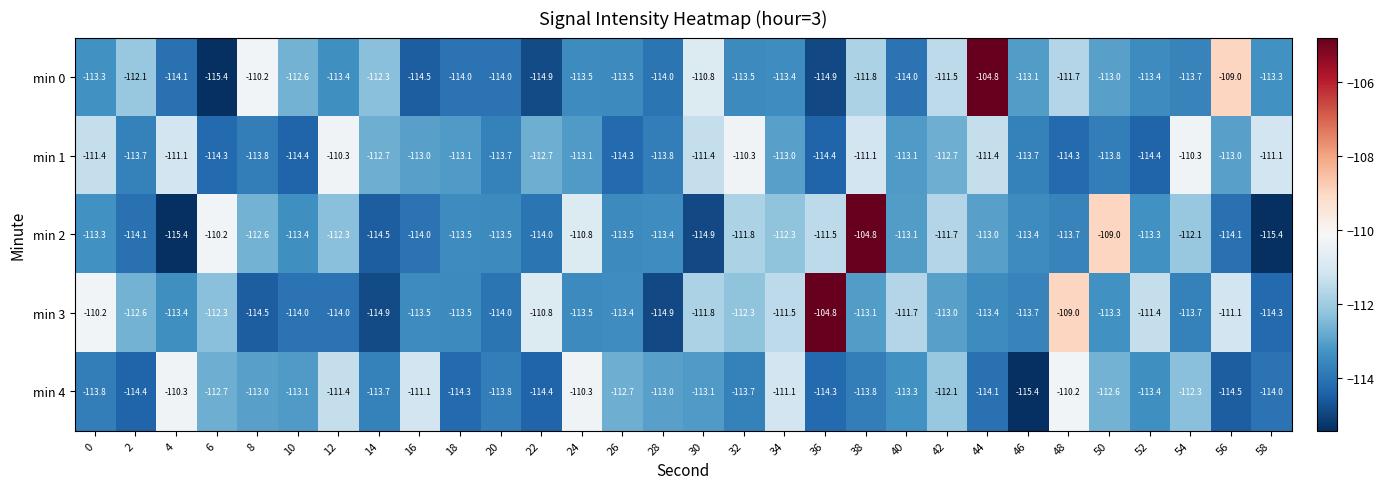

Is the value of min 3 at 20 greater than the value of min 0 at 0?

No